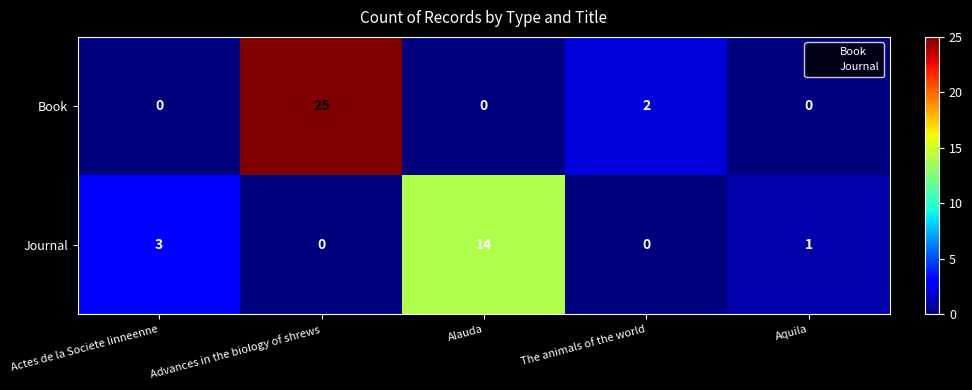

What is the difference between the Journal values at Alauda and Aquila?

13